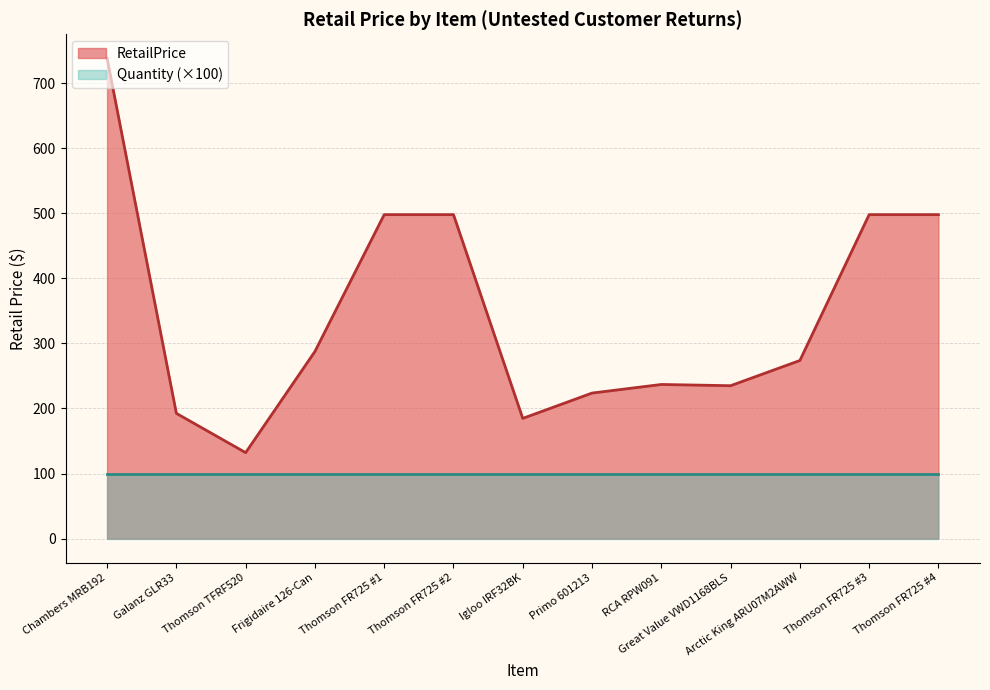

Does the chart have visible grid lines?

Yes